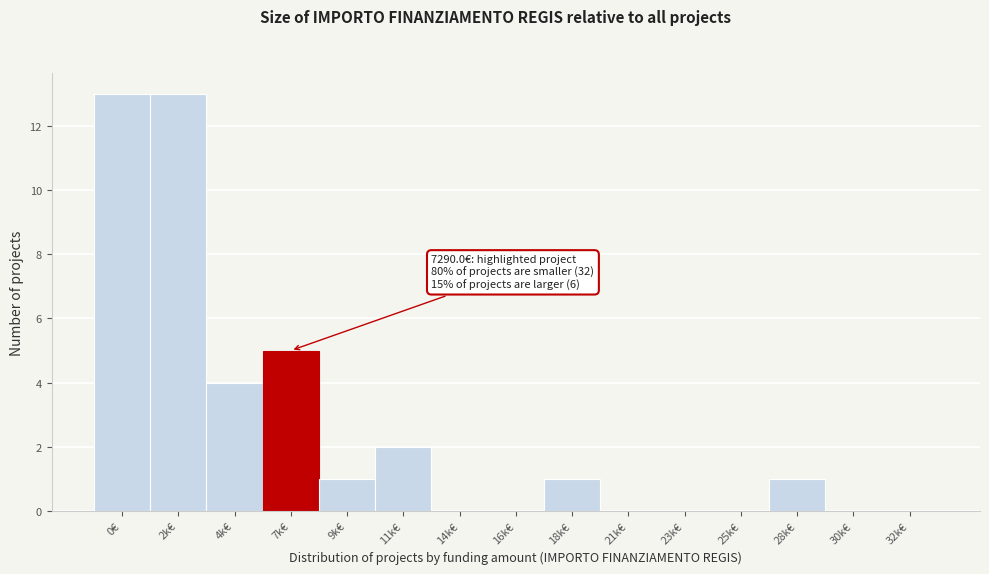

Reading right to left, transcribe all the data shown in this chart.

32k€=0	30k€=0	28k€=1	25k€=0	23k€=0	21k€=0	18k€=1	16k€=0	14k€=0	11k€=2	9k€=1	7k€=5	4k€=4	2k€=13	0€=13